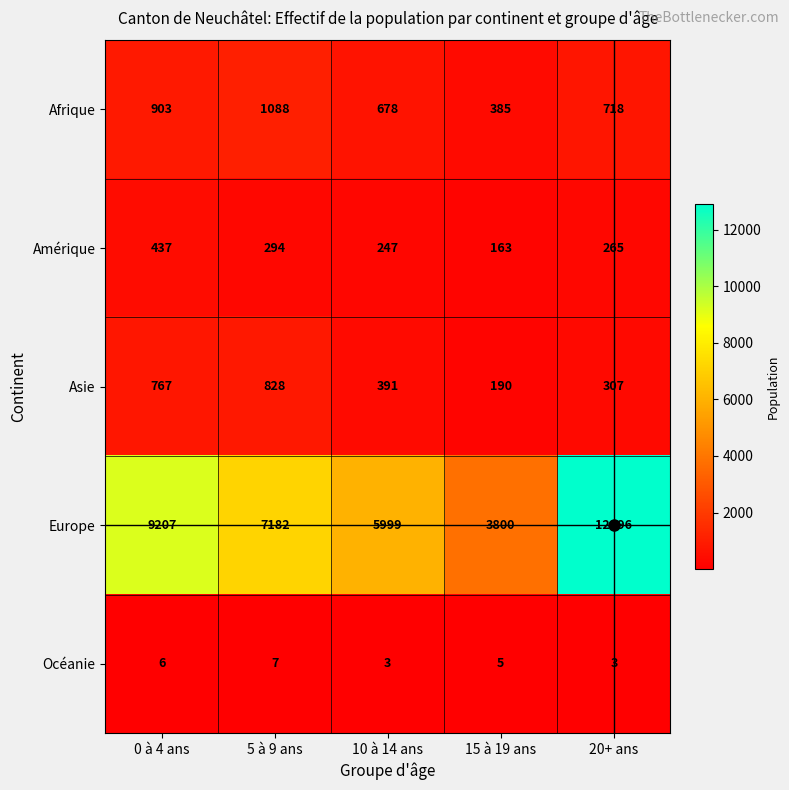

Count the number of data series in this chart.

5